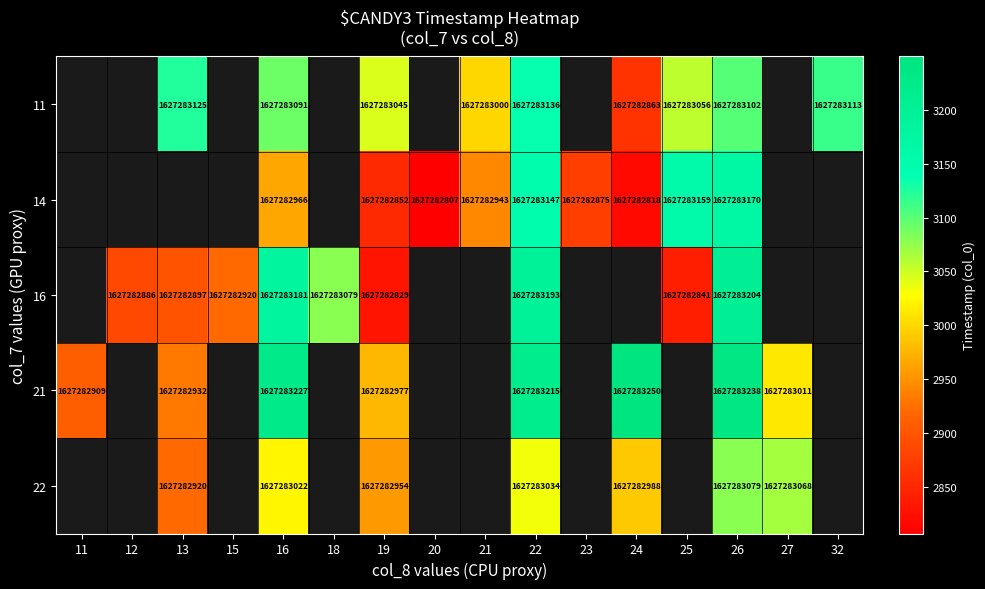

What is the spread (max minus min) of values at 26?

159.0